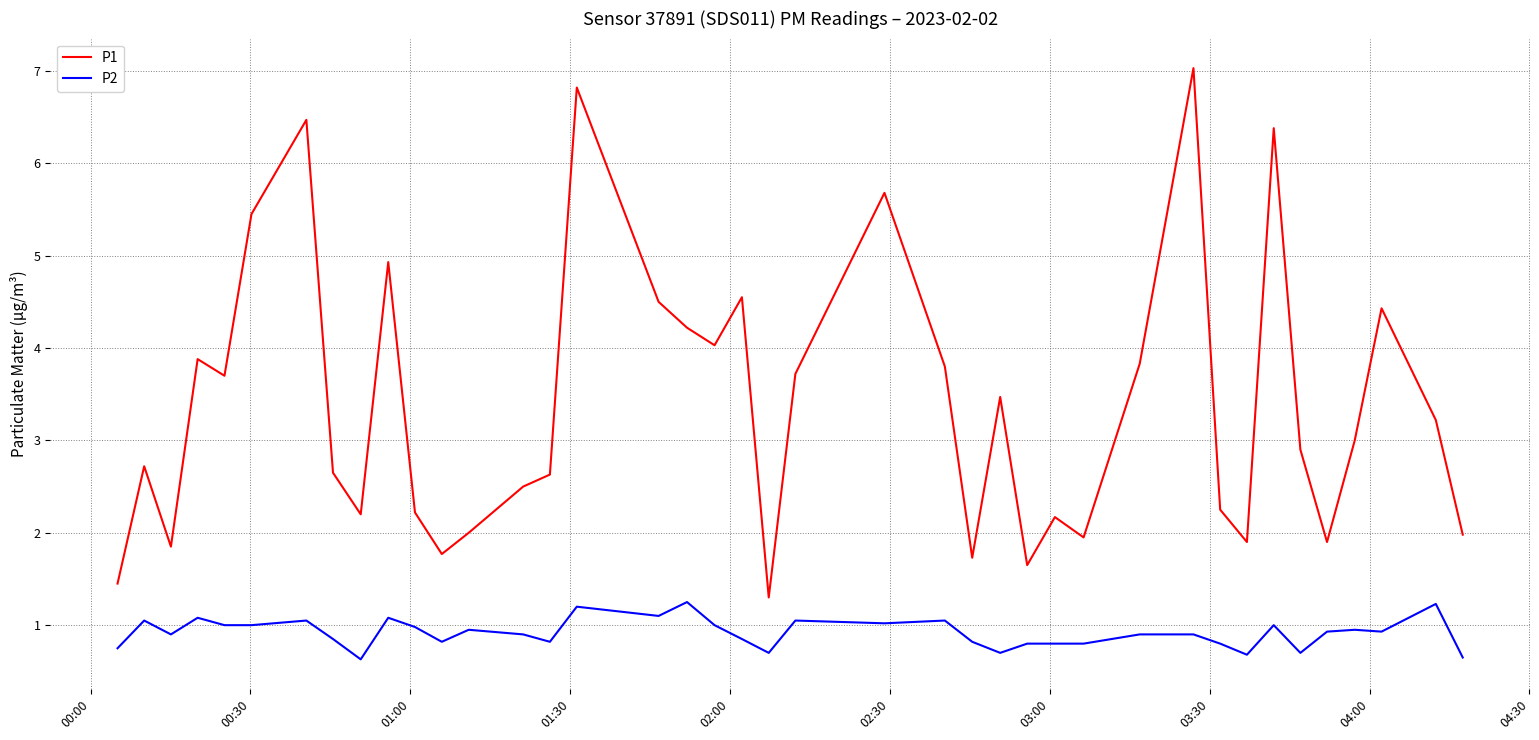

True or false: P2 and P1 intersect in this chart.

False